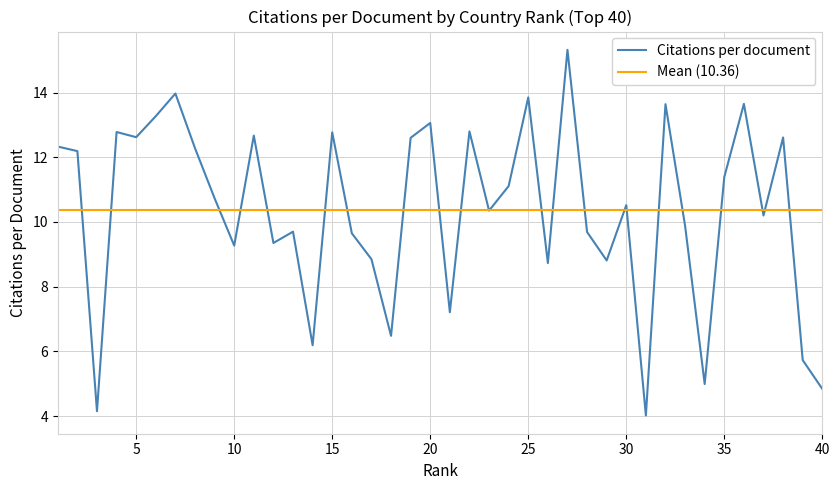

At which label does the data first exceed 10?

1